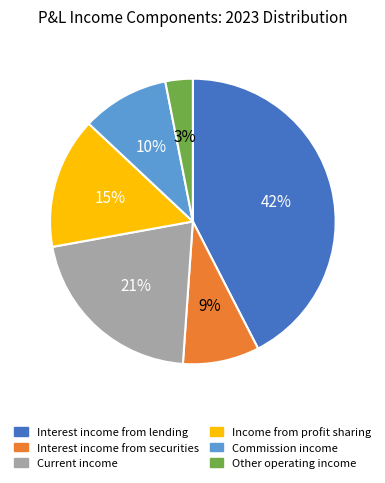

Combined, do Other operating income and Current income account for over 50%?

No